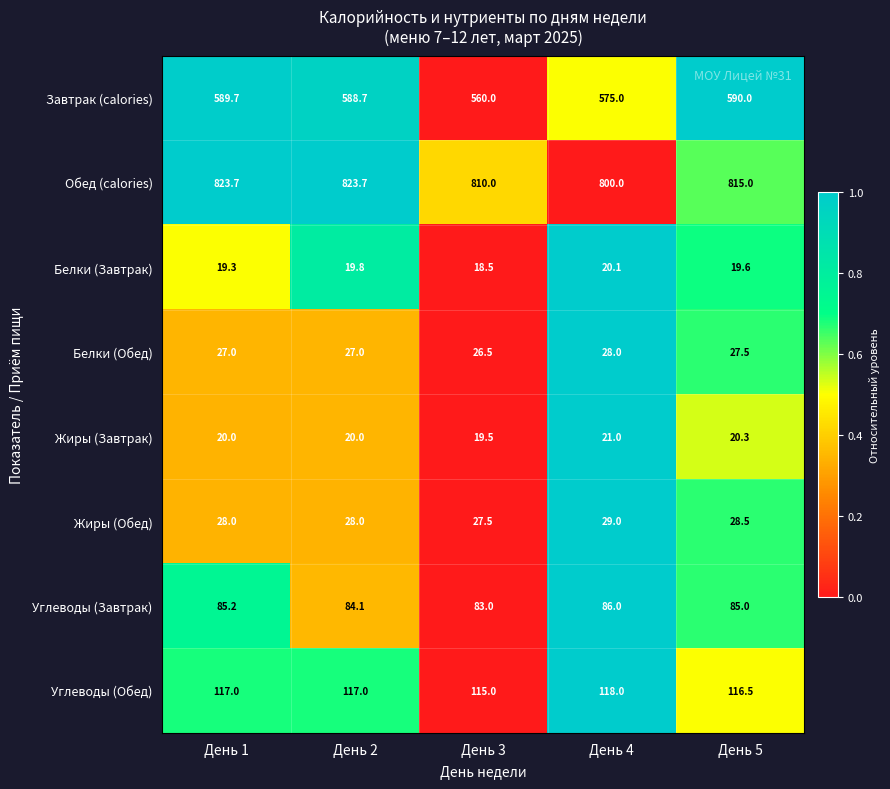

What is the difference between the Белки (Завтрак) values at День 3 and День 4?

1.6